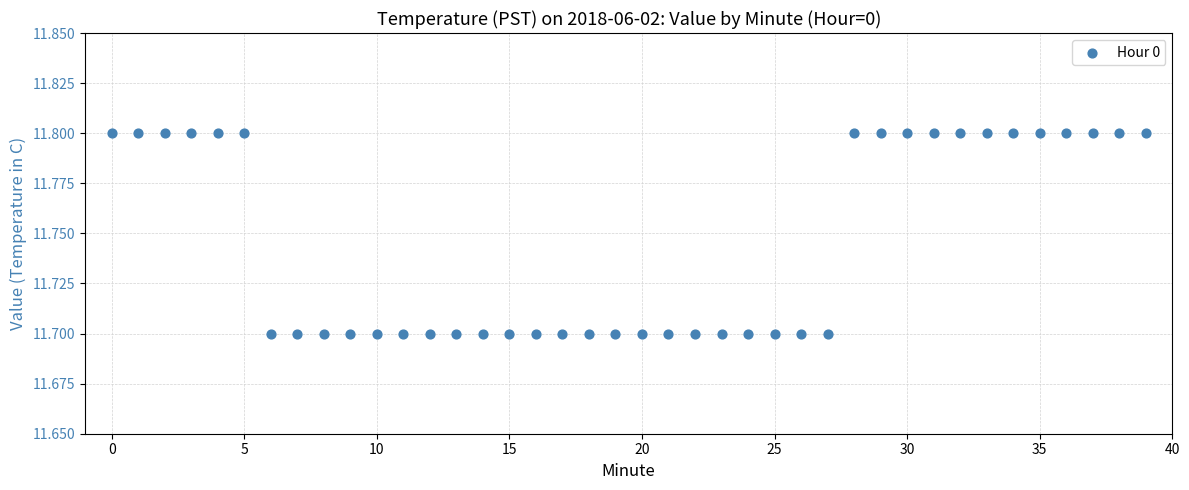

Count the number of points in this scatter plot.

40